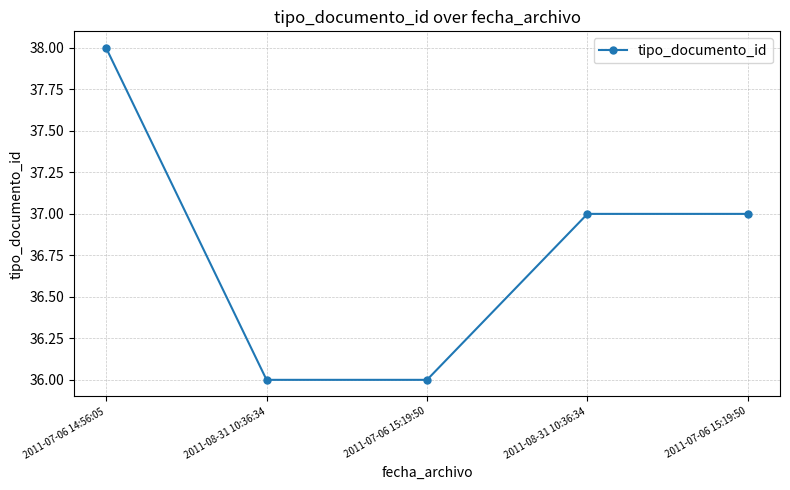

Reading left to right, extract all data points from this chart.

2011-07-06 14:56:05=38	2011-08-31 10:36:34=36	2011-07-06 15:19:50=36	2011-08-31 10:36:34=37	2011-07-06 15:19:50=37